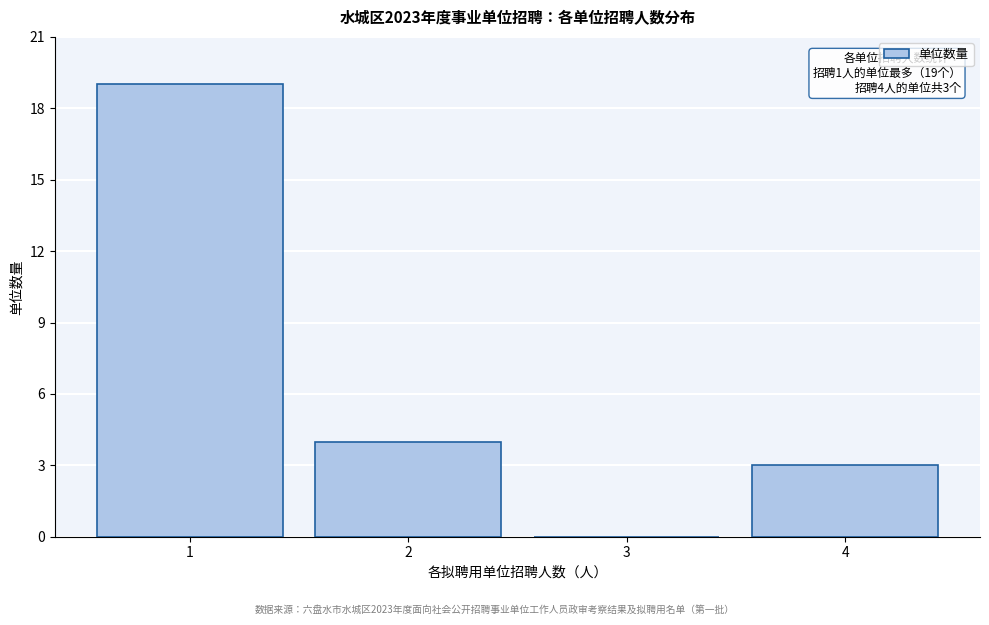

Reading right to left, extract all data points from this chart.

4=3	3=0	2=4	1=19